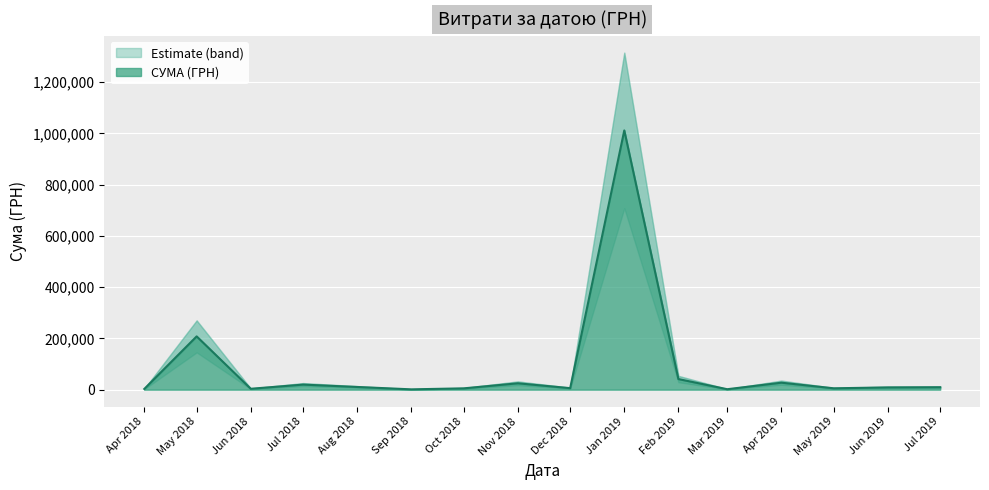

The value at 27.02.2019 is 40426.4. True or false?

True